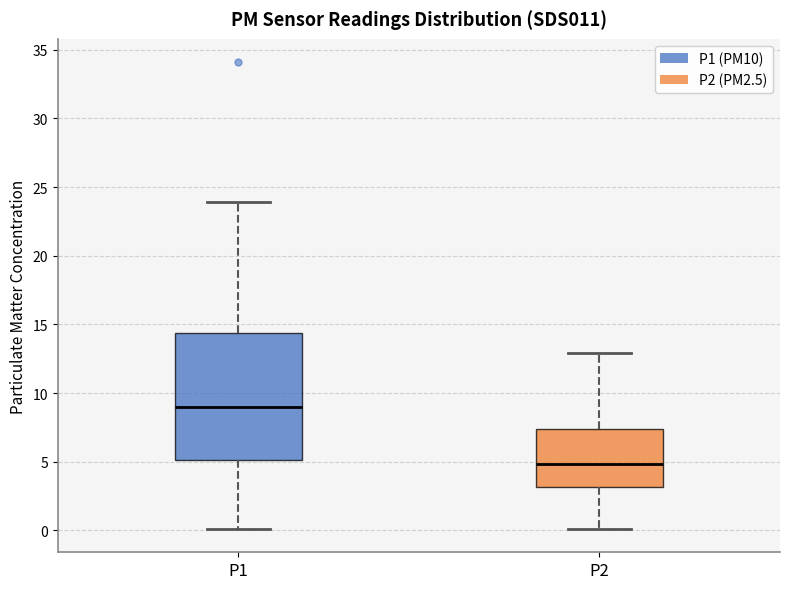

Reading left to right, transcribe this box plot: for each box, give where its median line is, the range the box spans, and where its two whiskers end, as read against the y-axis. The values are not printed on the chart, so give them approximately, as read against the axis.

P1: median 9.0, box 5.0 to 14.5, whiskers 0.0 to 24.0
P2: median 5.0, box 3.0 to 7.5, whiskers 0.0 to 13.0